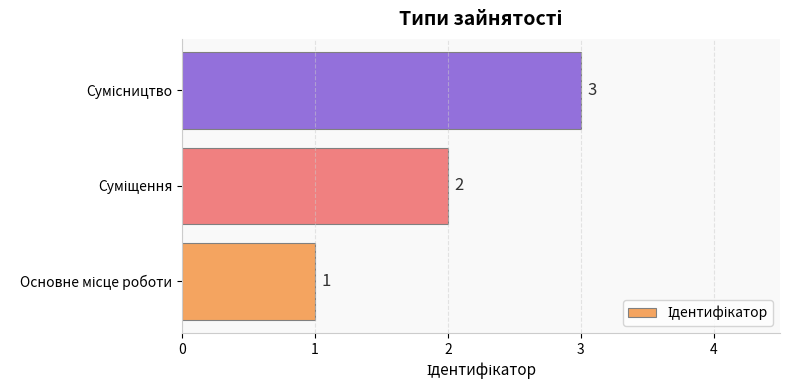

How many values are between 1 and 3?

3